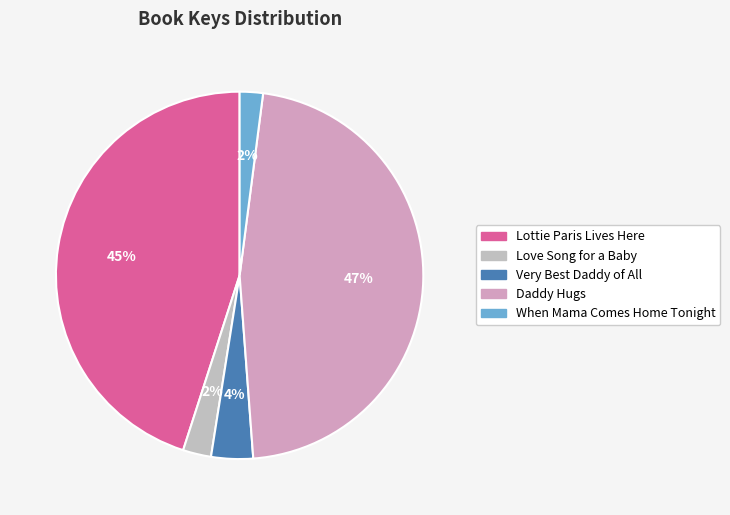

What portion of the pie excludes Daddy Hugs?

53.2%